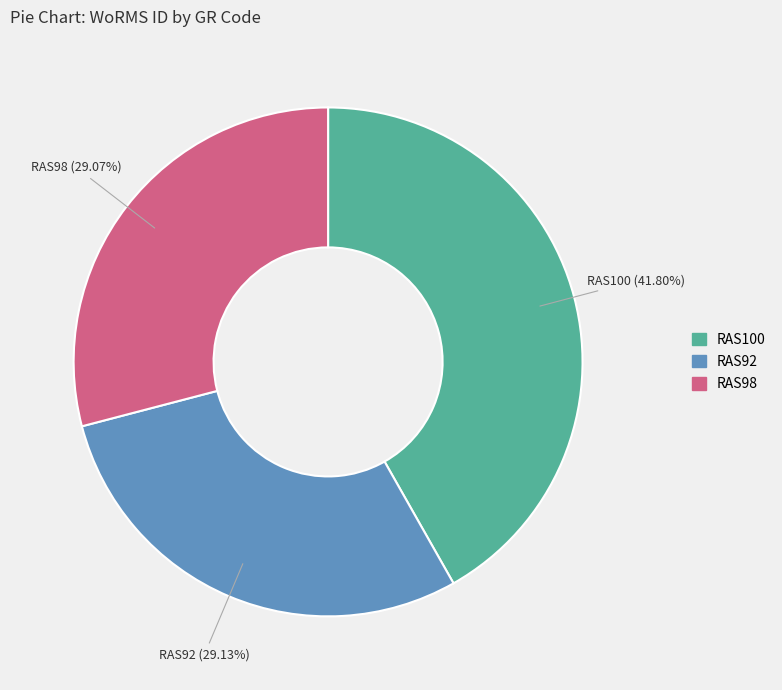

Does RAS100 account for over 50% of the chart?

No